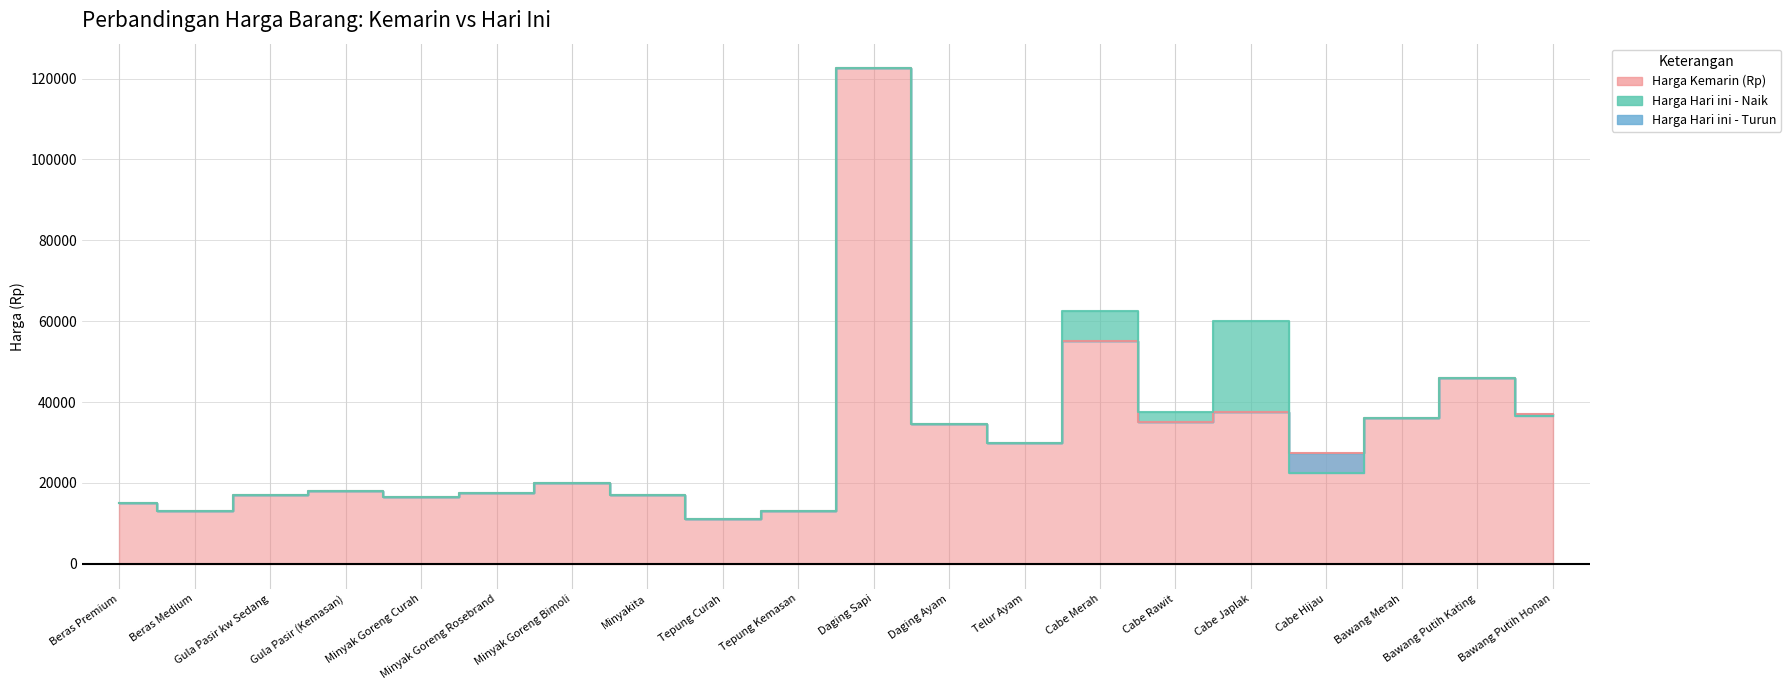

Between Beras Medium and Minyak Goreng Rosebrand, which is larger?

Minyak Goreng Rosebrand